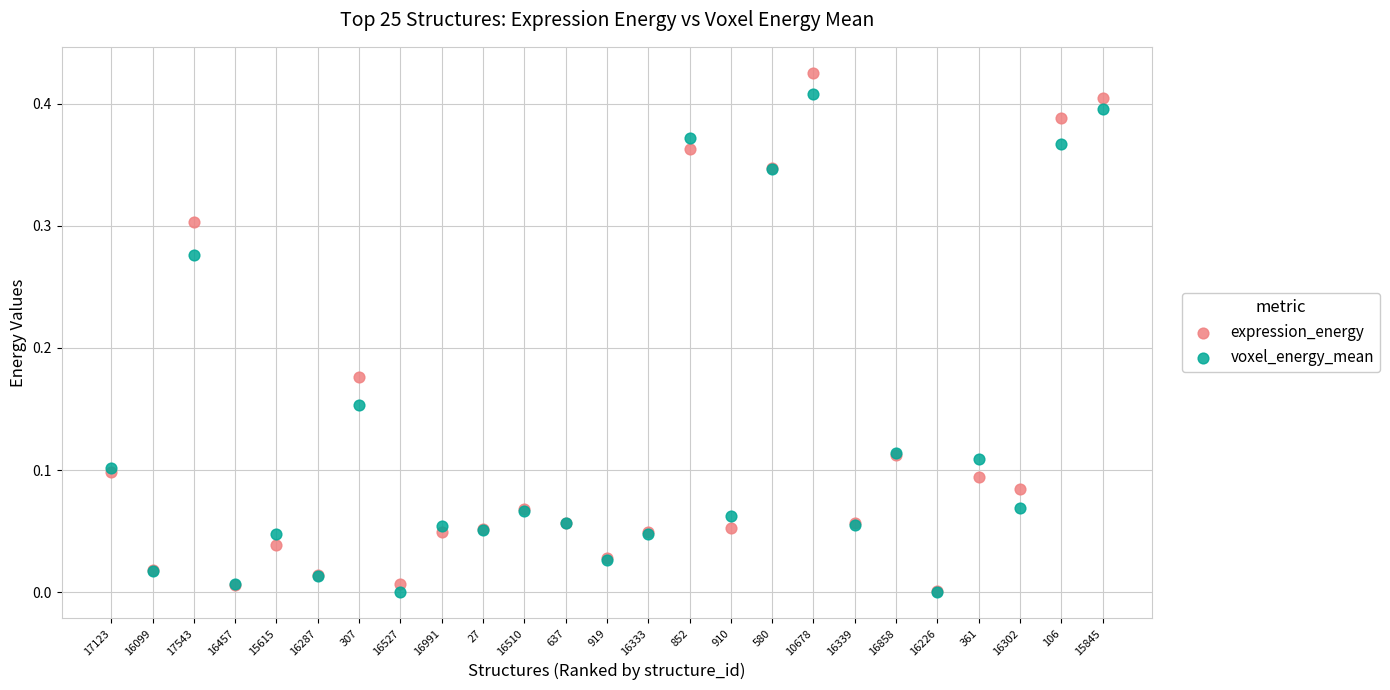

What are all the series names shown in the legend?

expression_energy, voxel_energy_mean